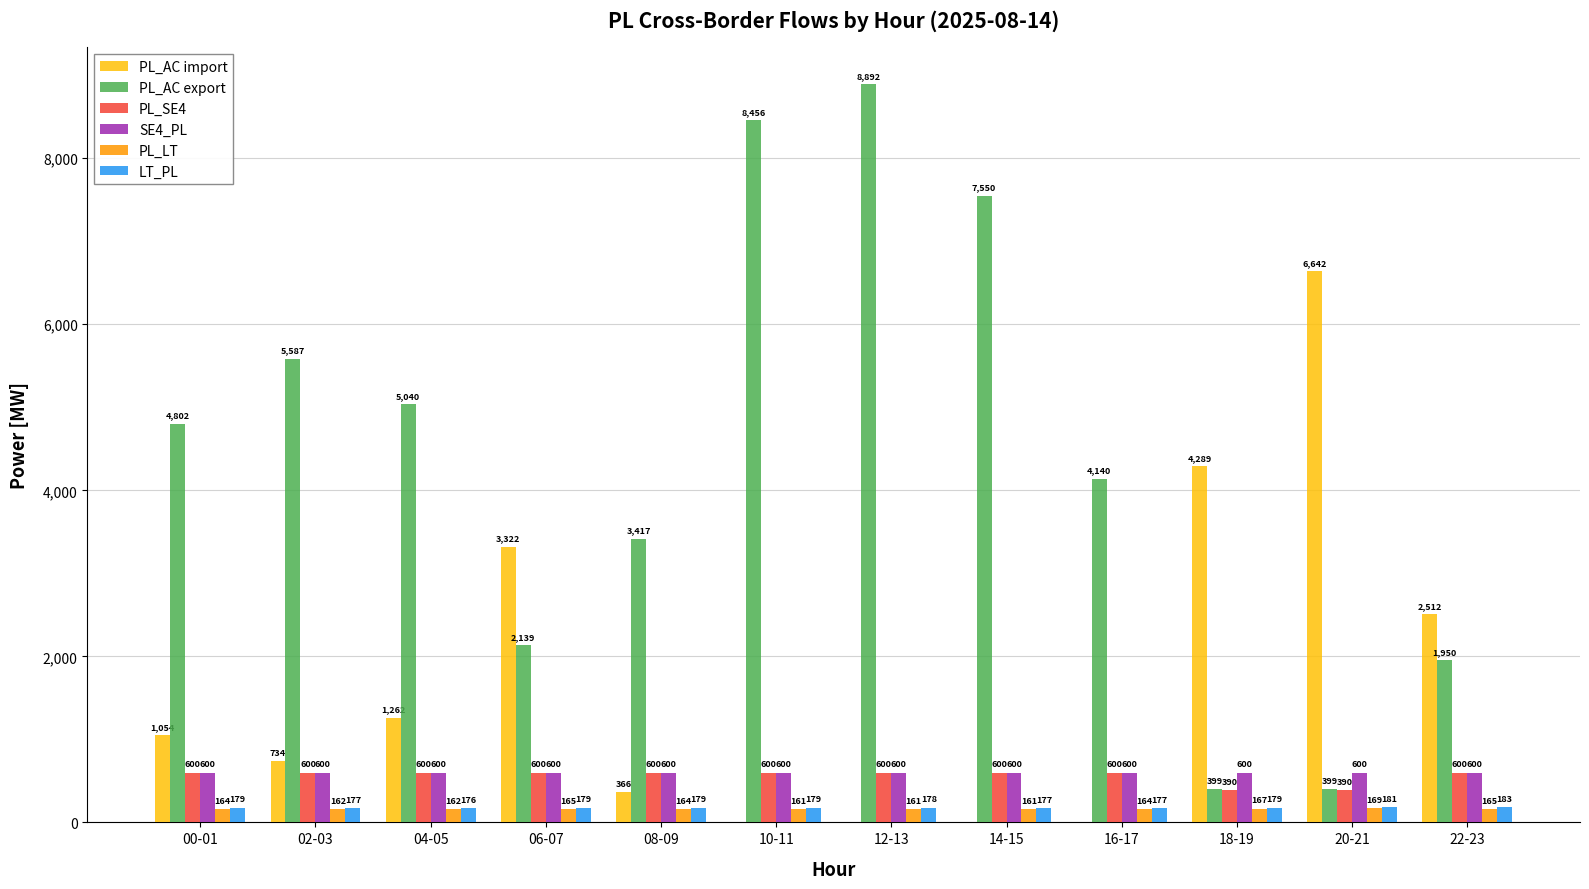

What is the sum of the PL_LT values at 10-11 and 04-05?

323